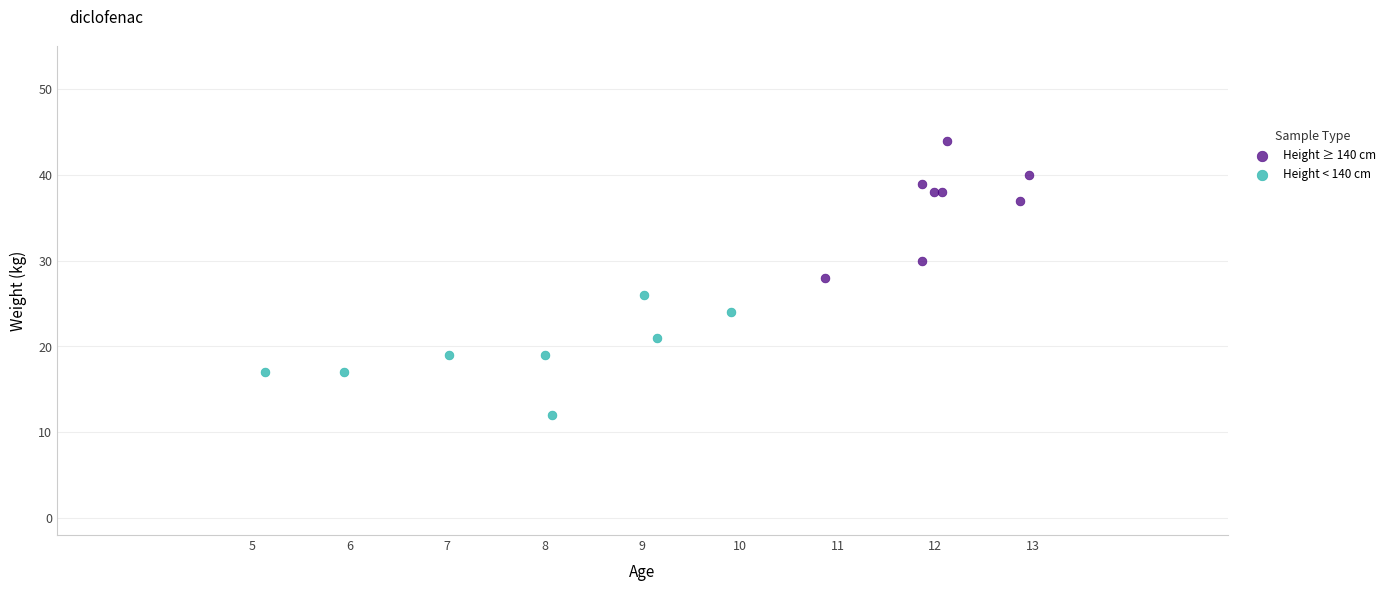

Which series reaches the minimum Y coordinate?

Height < 140 cm